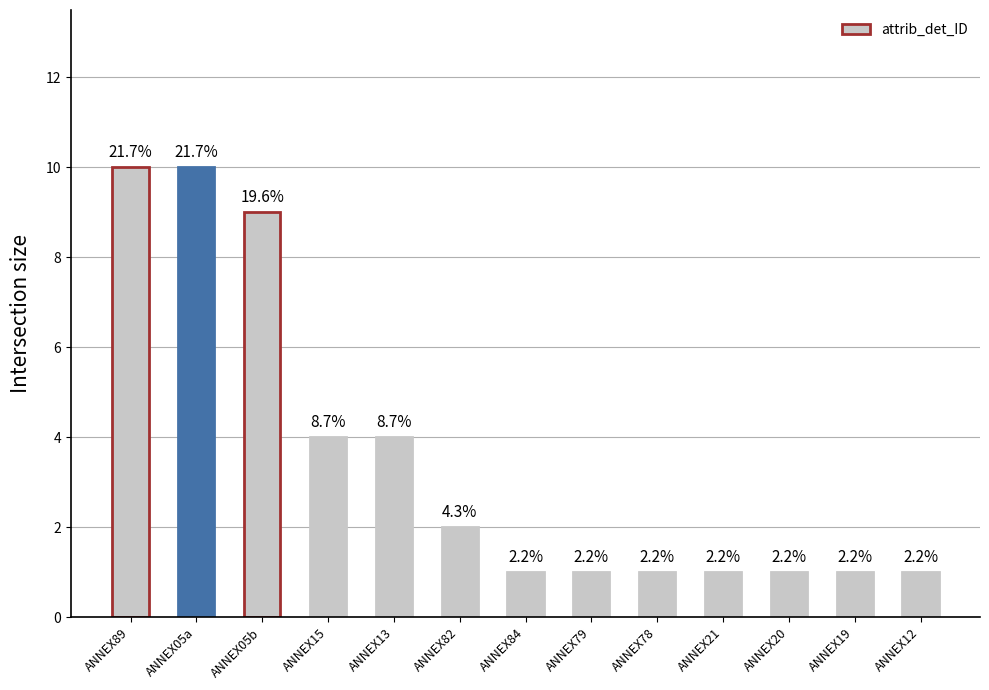

At which category does the chart reach its minimum across all series?

ANNEX84